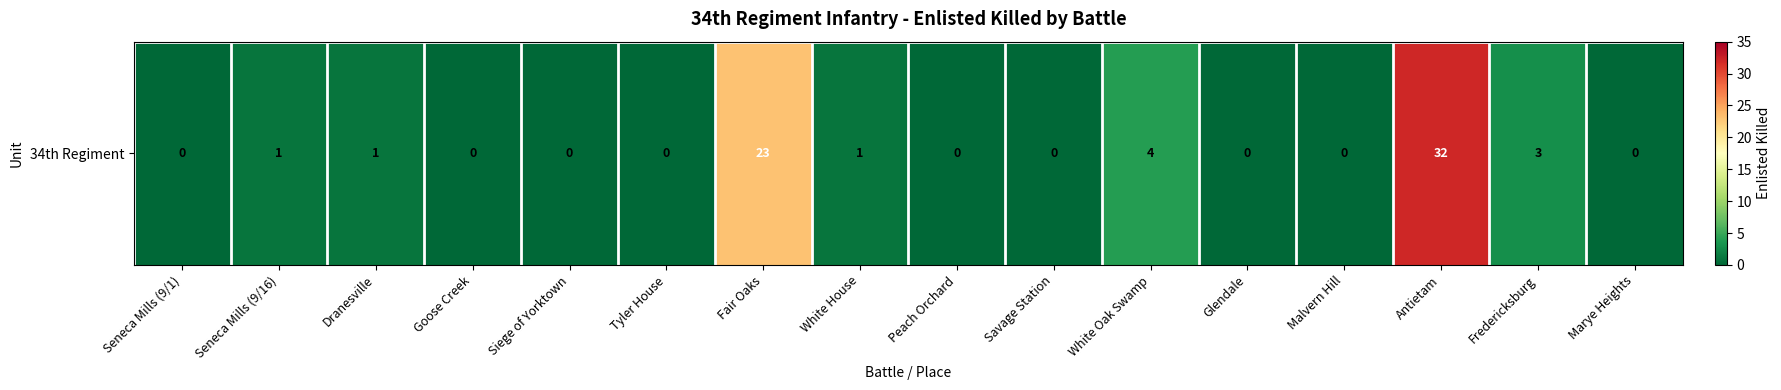

How many distinct data groups are displayed?

1